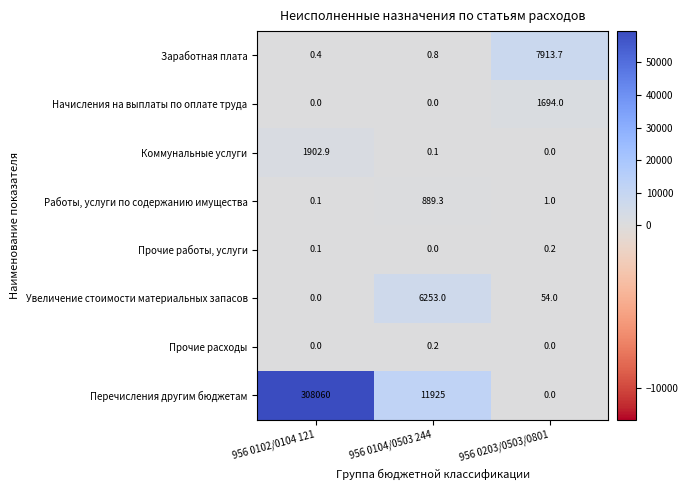

Which series has the largest range (max minus min)?

Перечисления другим бюджетам